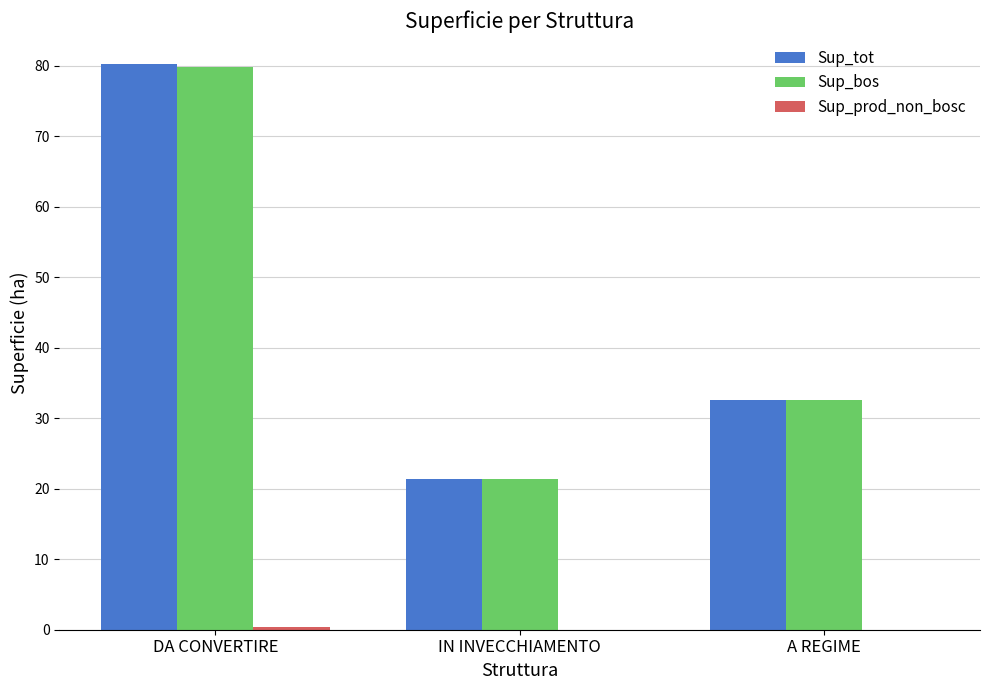

What is the total value across all series at IN INVECCHIAMENTO?

42.6